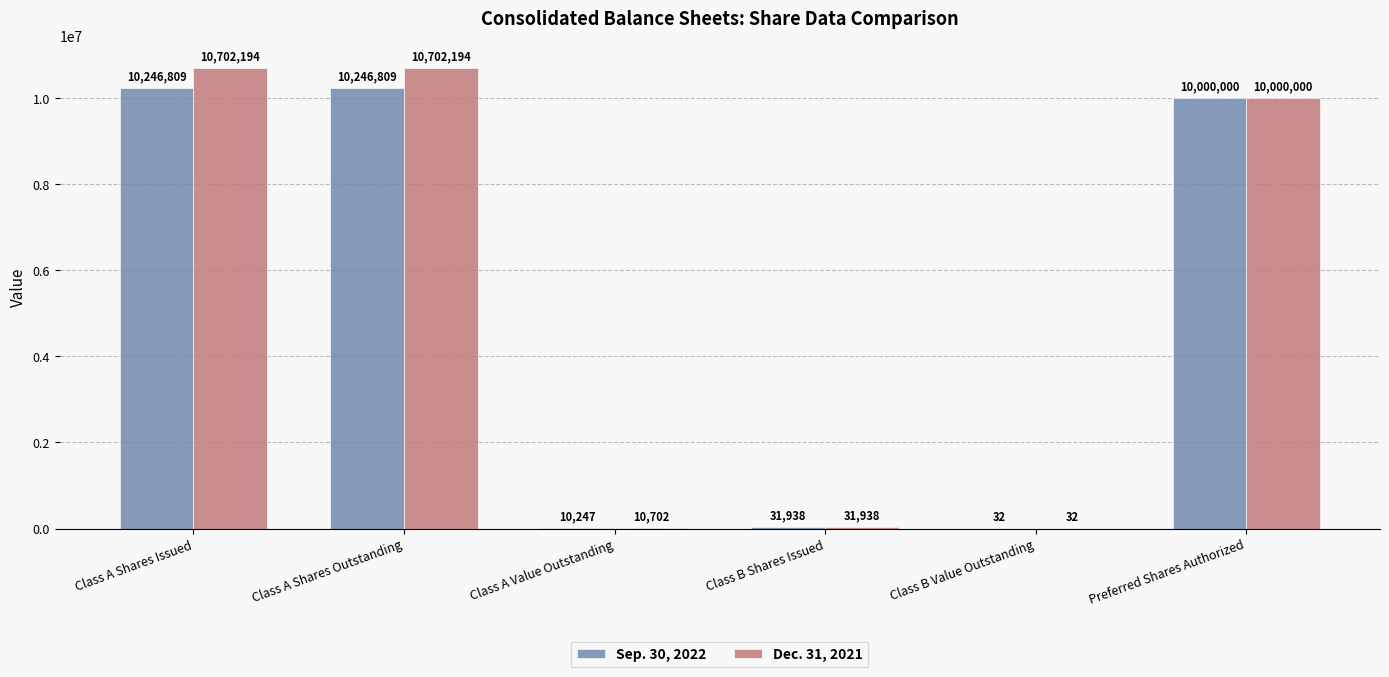

What is the total value across all series at Class B Shares Issued?

63876